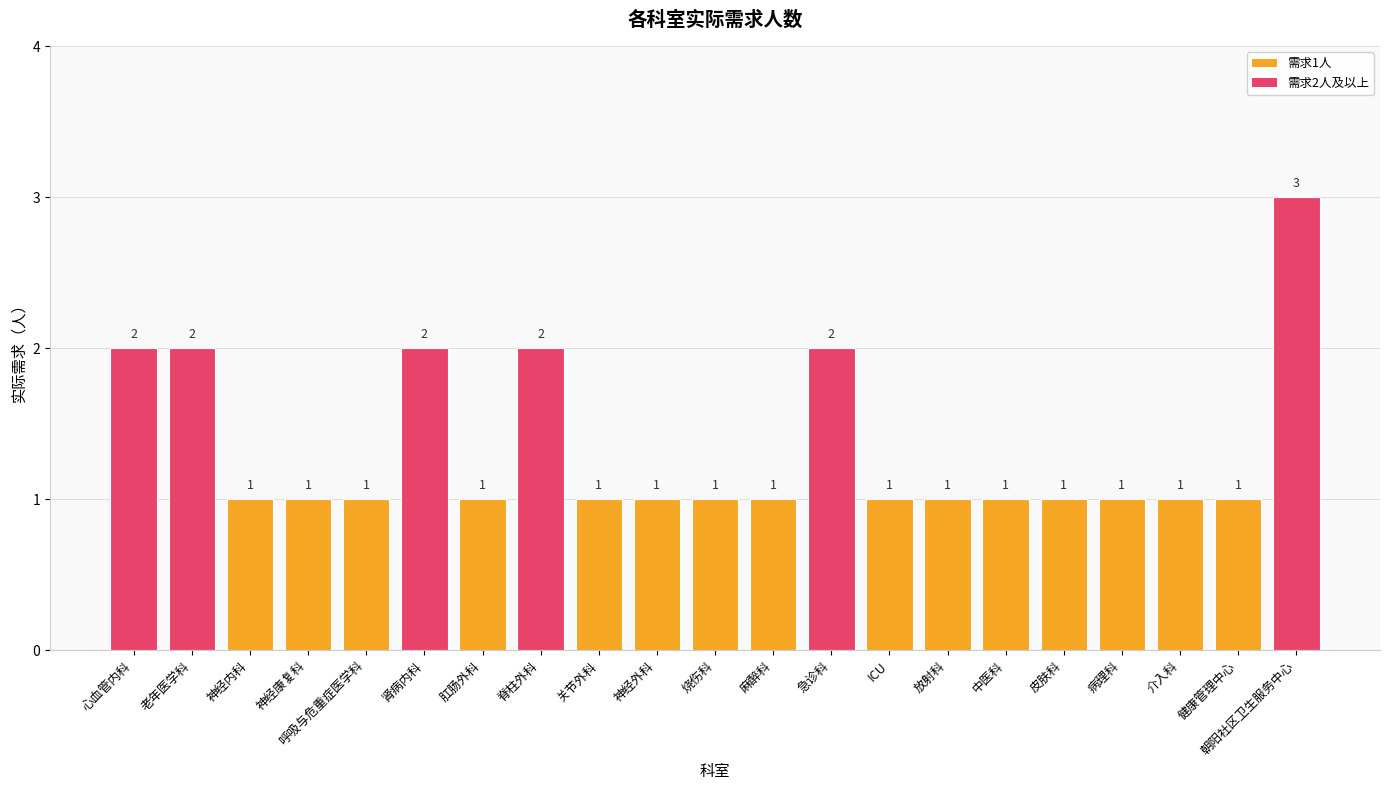

Count the values in the range 1 to 2.

20